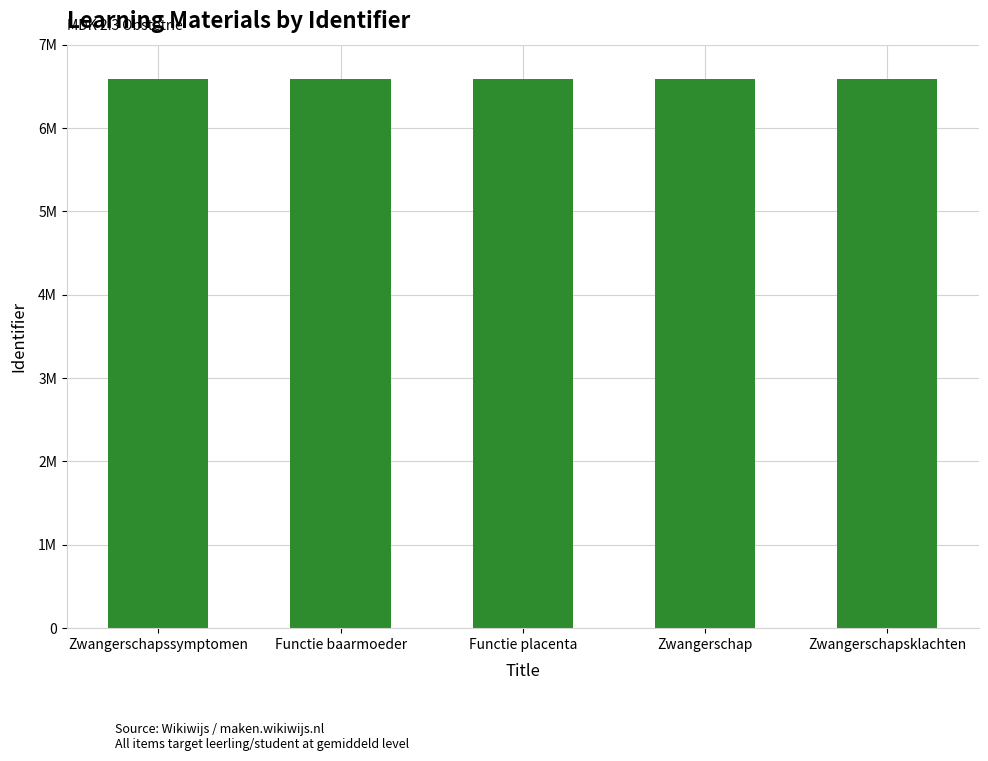

What is the average value?

6582164